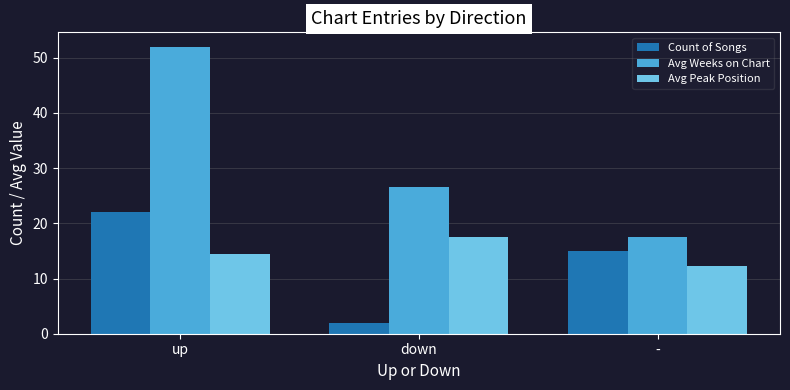

What is the difference between the Avg Peak Position values at down and up?

3.0